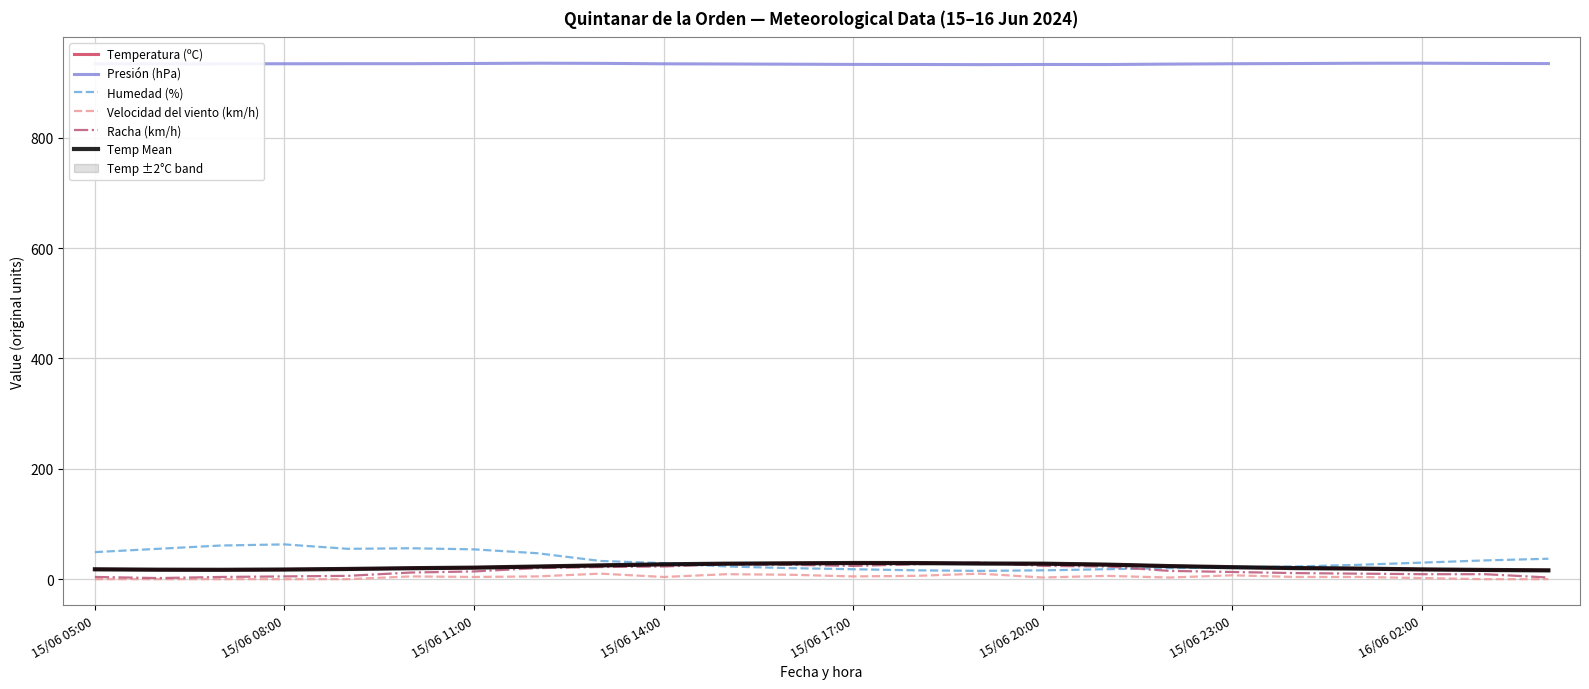

What is the highest value of the Temp Mean series?

29.3